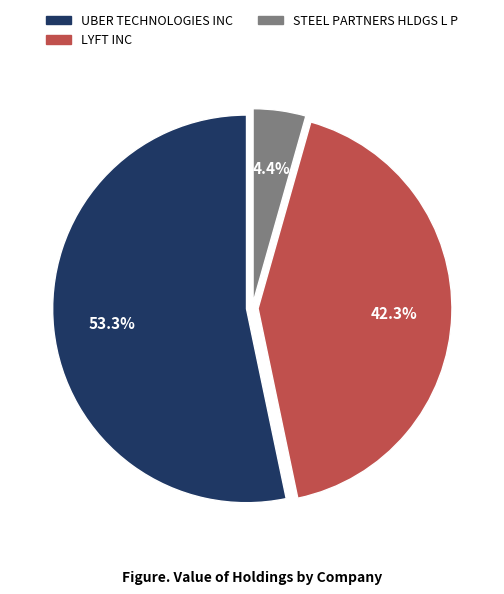

How many slices are in this pie chart?

3